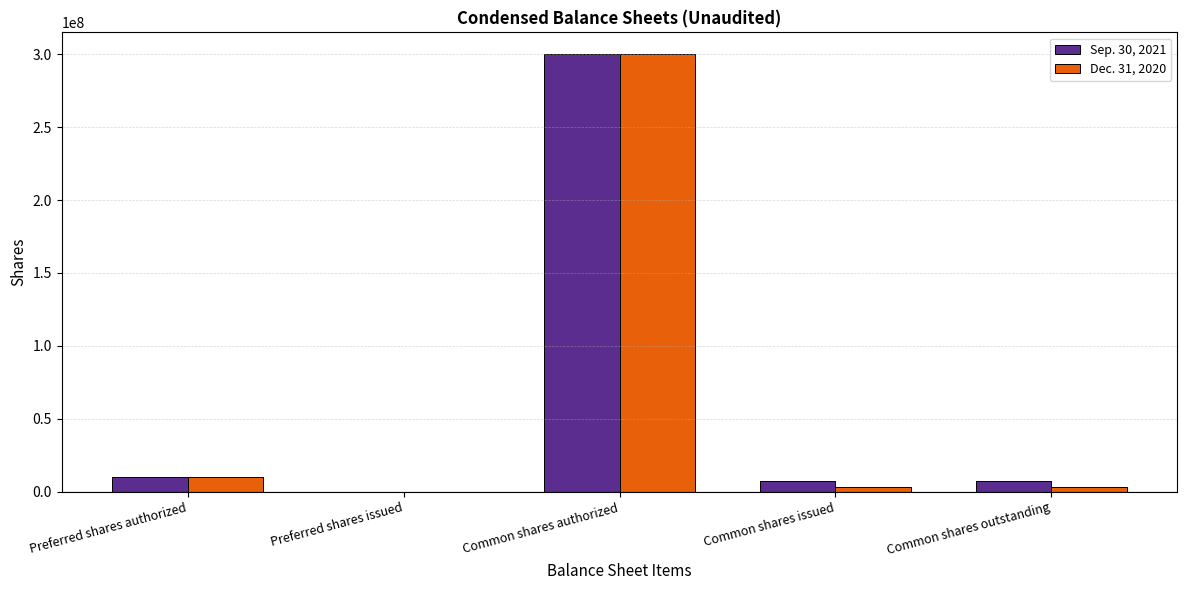

Reading left to right, list all the values displayed in this chart.

Sep. 30, 2021: Preferred shares authorized=10000000	Preferred shares issued=0	Common shares authorized=300000000	Common shares issued=7042000	Common shares outstanding=7042000
Dec. 31, 2020: Preferred shares authorized=10000000	Preferred shares issued=0	Common shares authorized=300000000	Common shares issued=3189000	Common shares outstanding=3189000